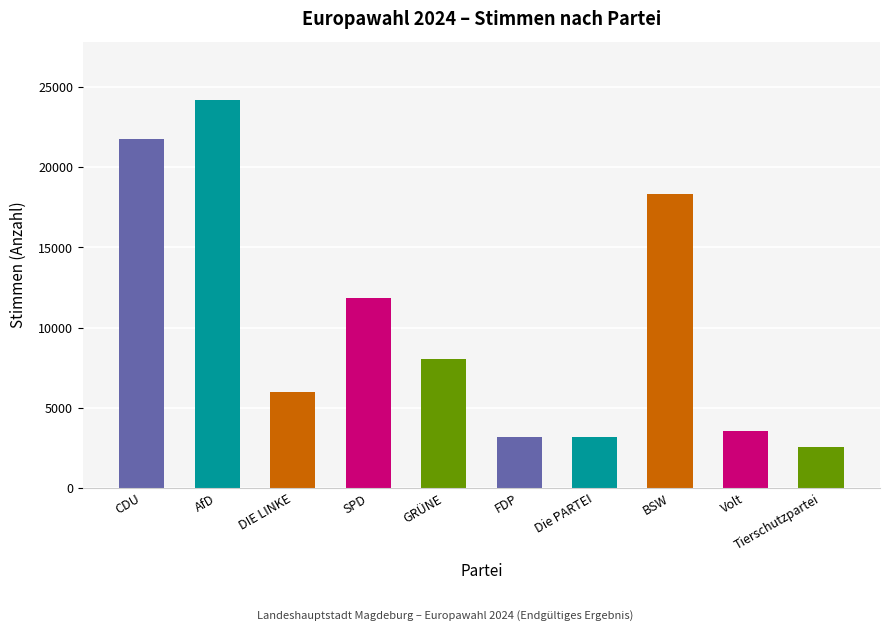

At which category does the chart reach its minimum across all series?

Tierschutzpartei